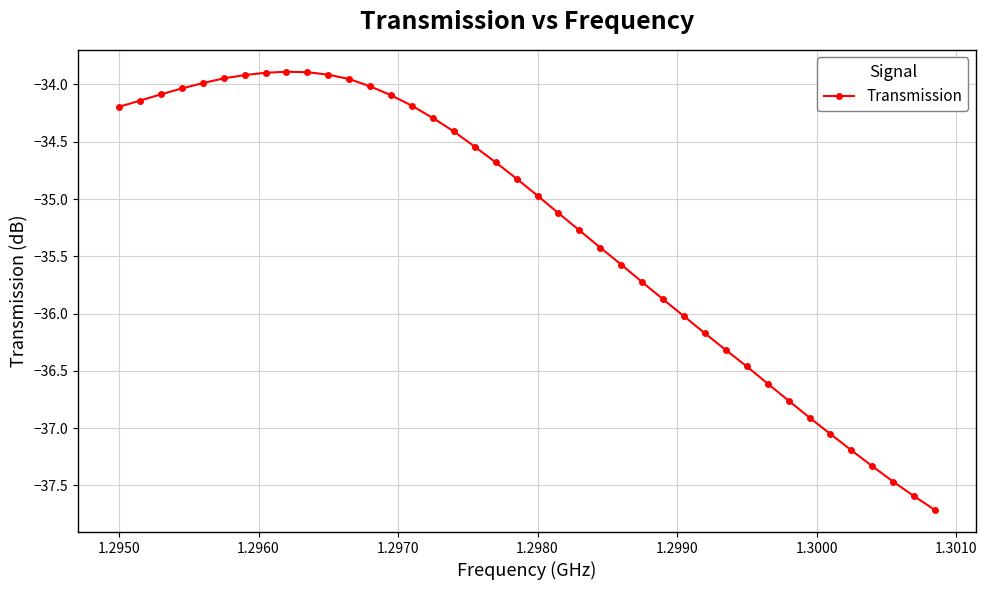

Is this an area chart (filled region under the line)?

No